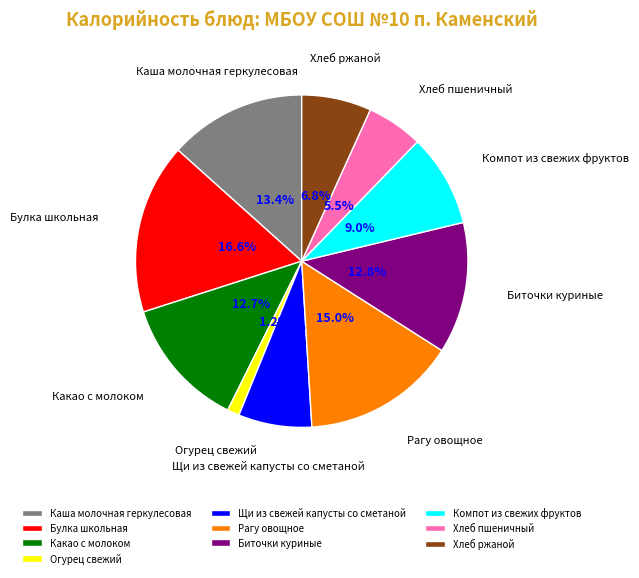

Which slice is the smallest?

Огурец свежий